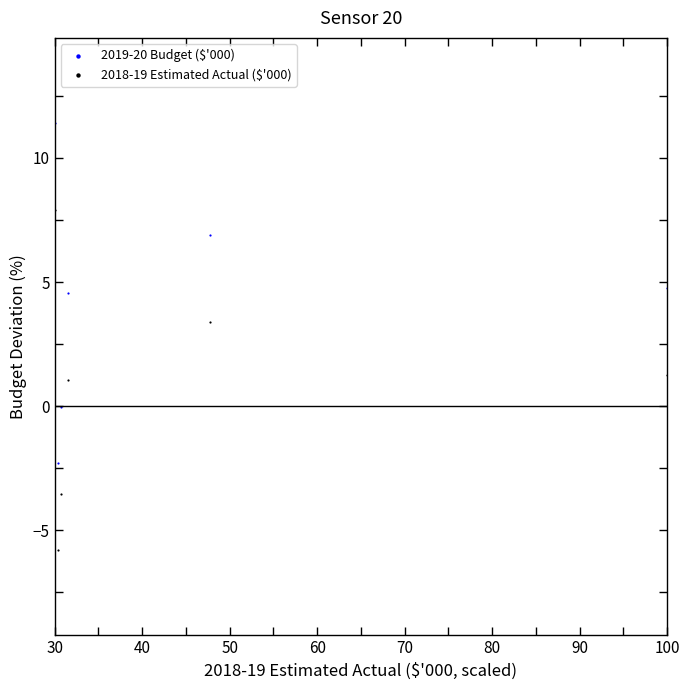

Which series contains the highest Y value?

2019-20 Budget ($'000)